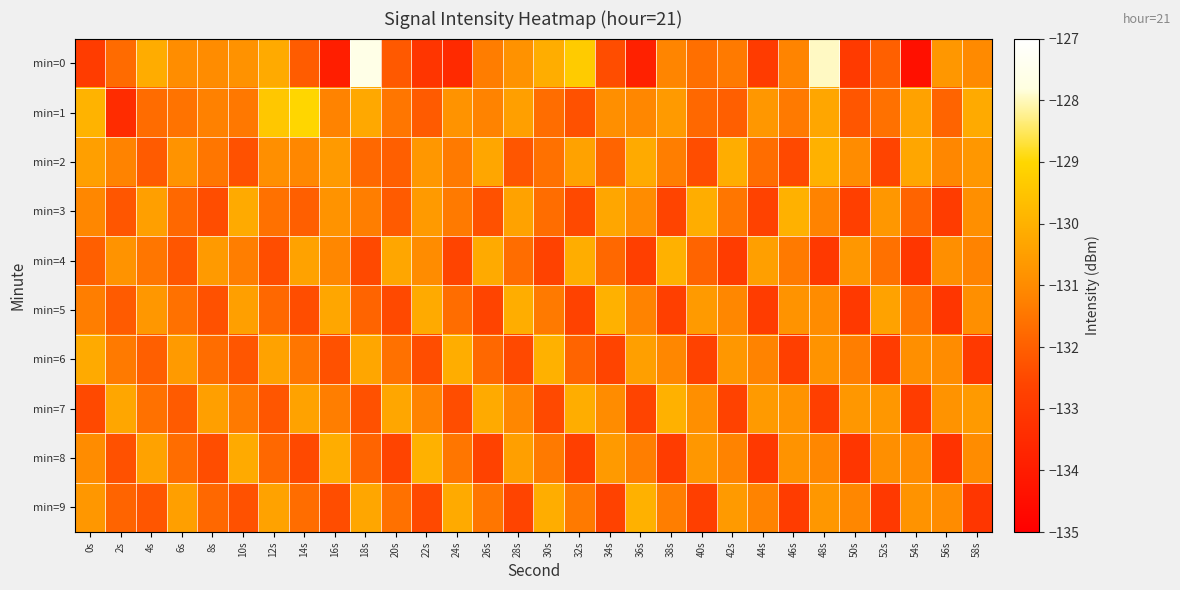

Which series has the largest total across all categories?

min=1